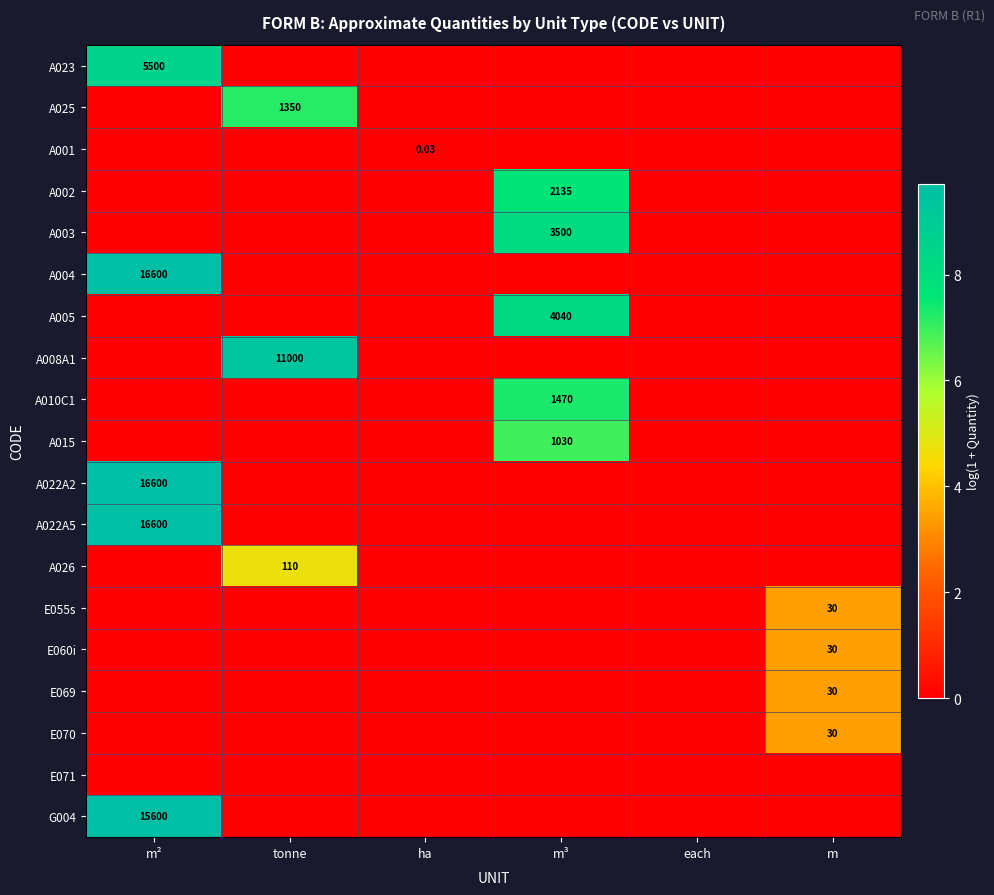

The value of E055s at m³ is 0.0. True or false?

True